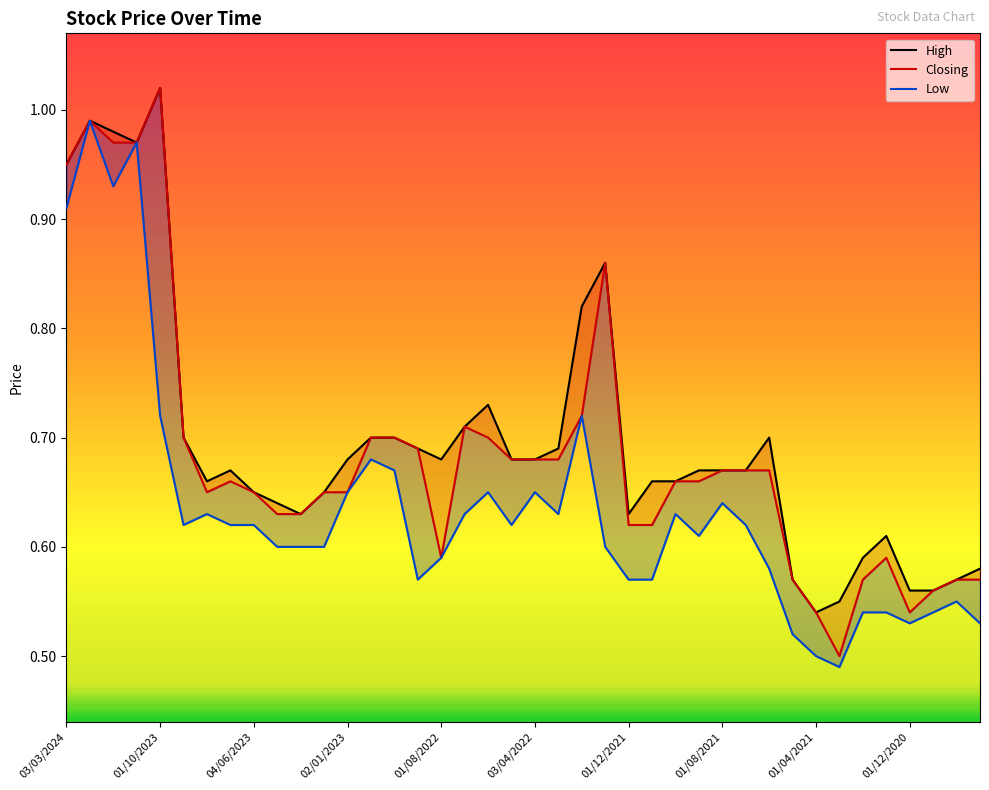

What position from the left is 01/08/2021?

29